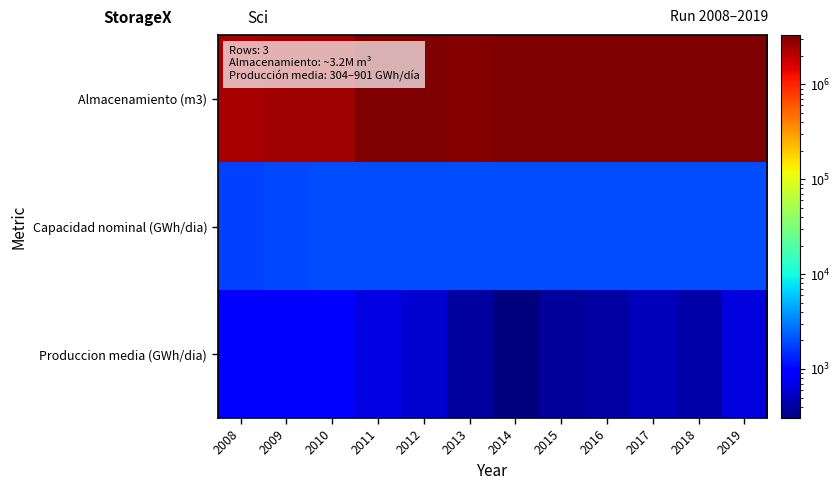

At which category is the sum across all series the highest?

2019